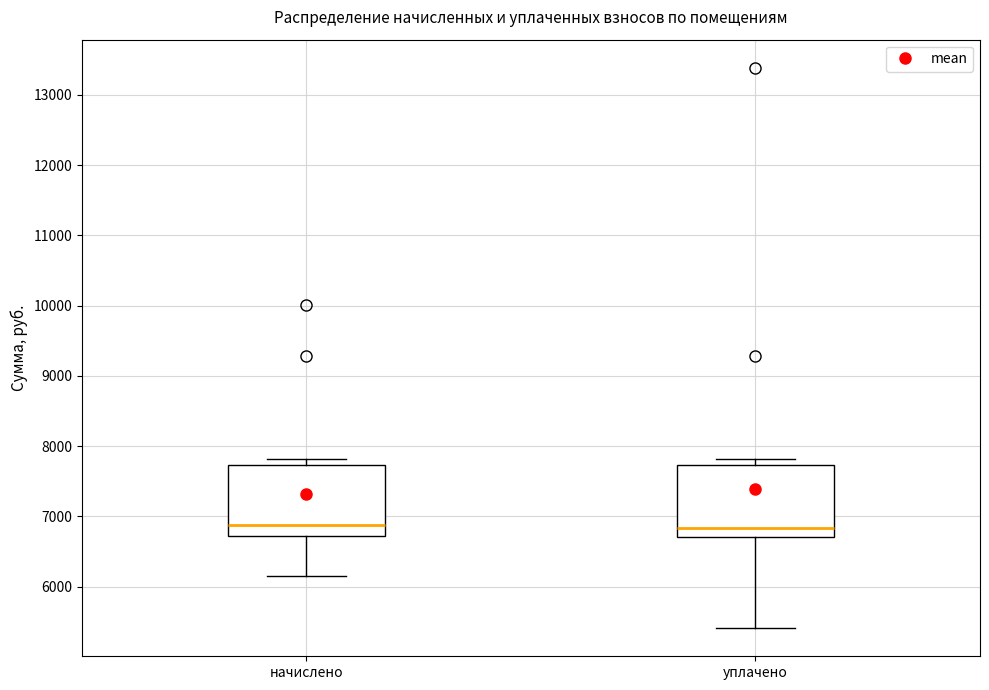

Where does the lower whisker of the box for начислено end on the y-axis? The values are not printed on the chart, so give them approximately, as read against the axis.

6100